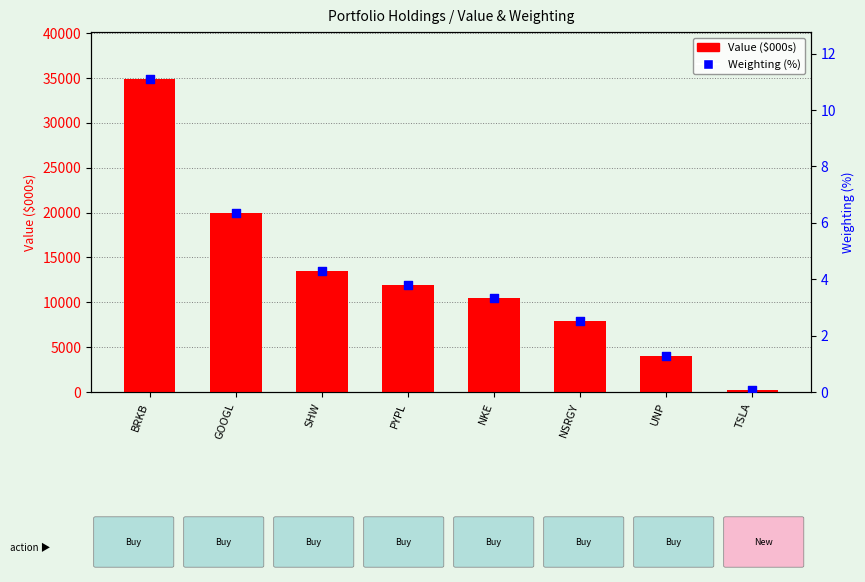

Is the value of Value ($000s) at GOOGL greater than the value of Weighting (%) at GOOGL?

Yes